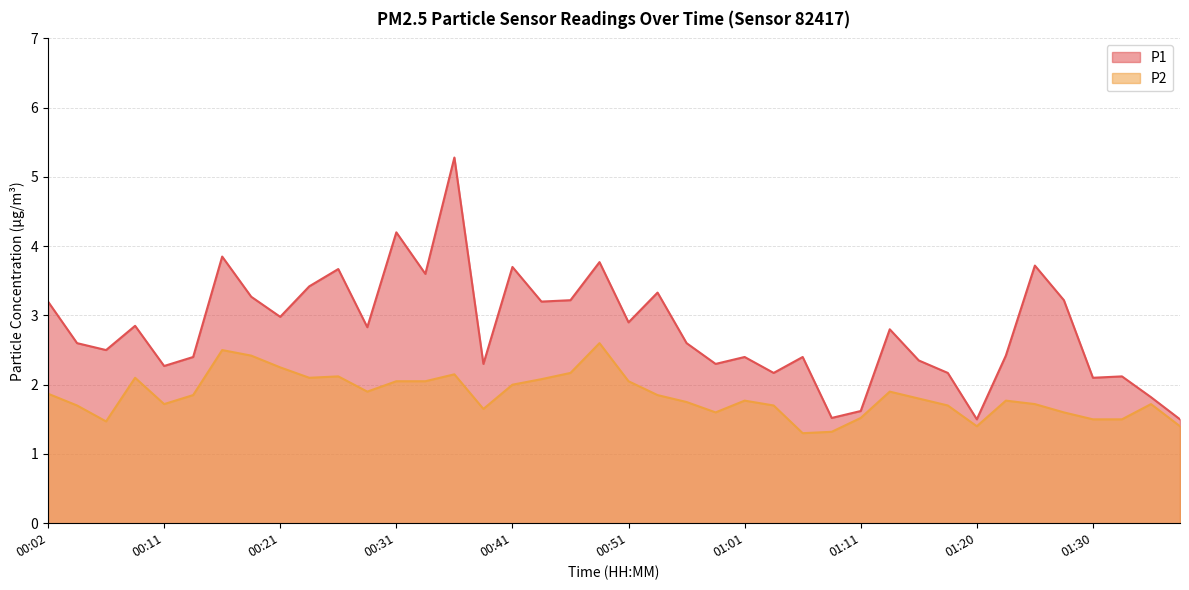

What is the smallest value displayed?

1.3